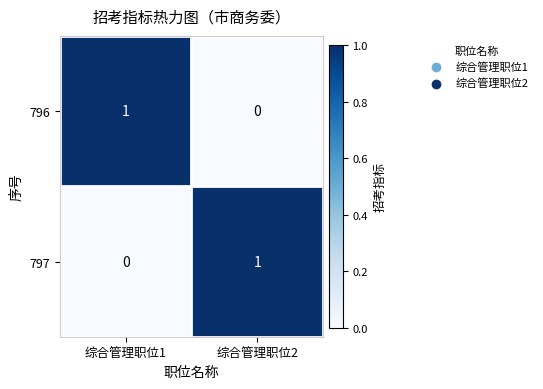

Rank the series at 综合管理职位1 from lowest to highest value.

797, 796